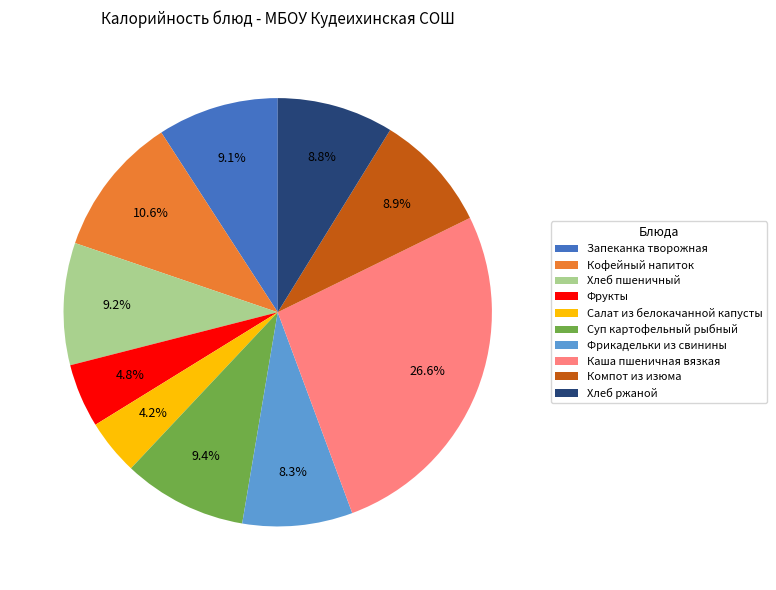

Which has a higher value, Фрукты or Фрикадельки из свинины?

Фрикадельки из свинины